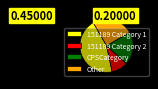

Does Other represent more than half of the total?

No